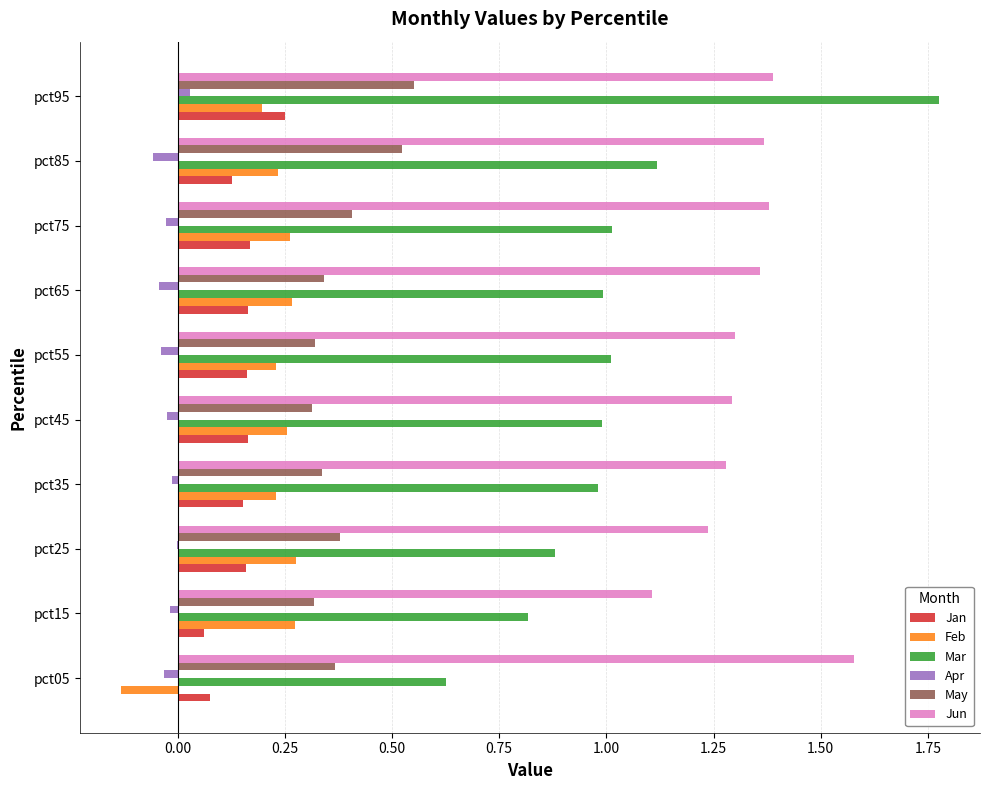

Which category has the highest value in the Jan series?

pct95